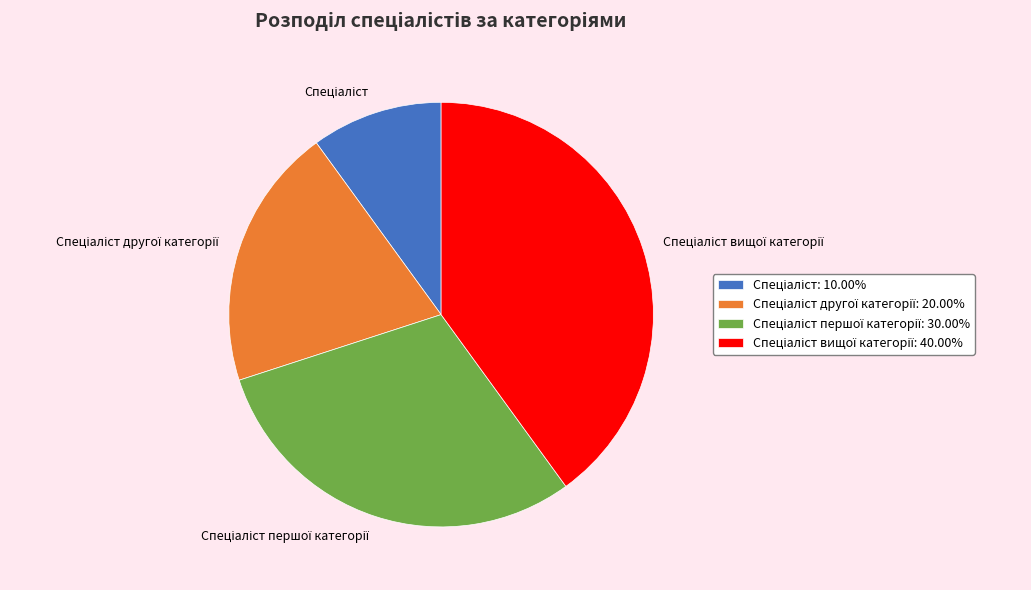

Does any single category account for the majority?

No